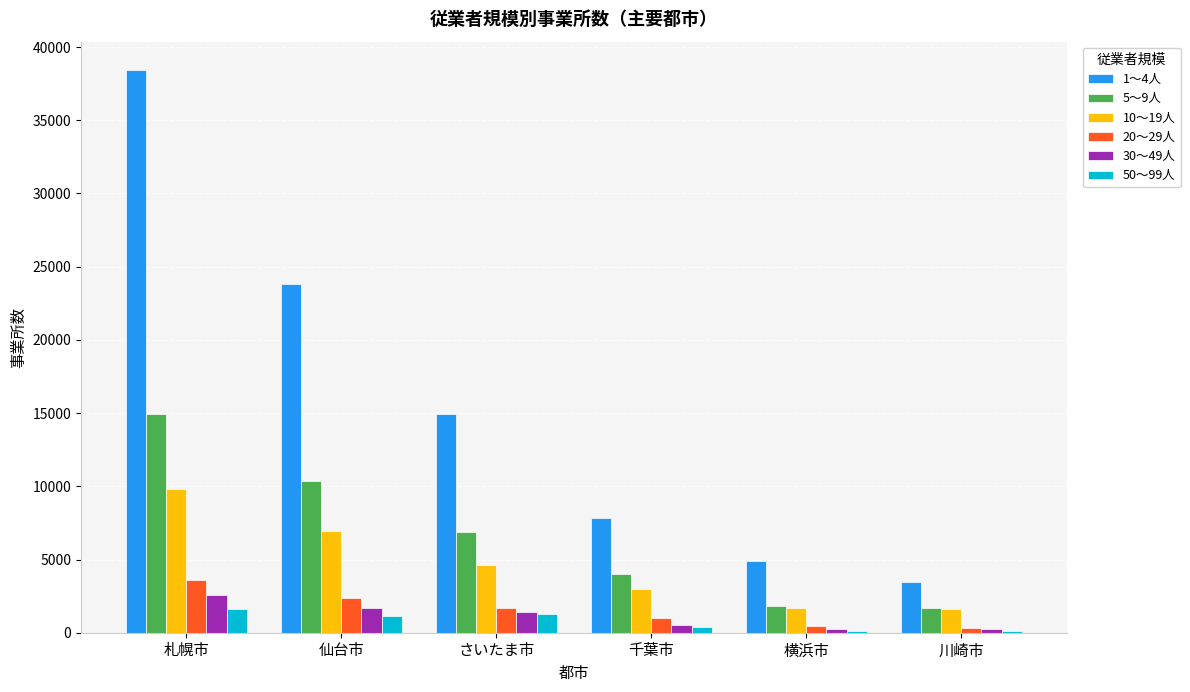

The value of 10～19人 at 千葉市 is 1362. True or false?

False